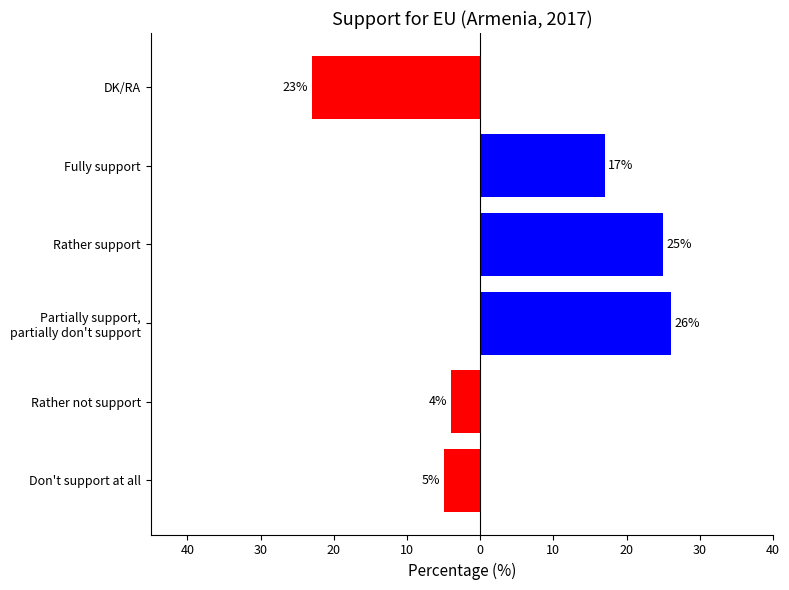

Does the chart contain any negative values?

Yes